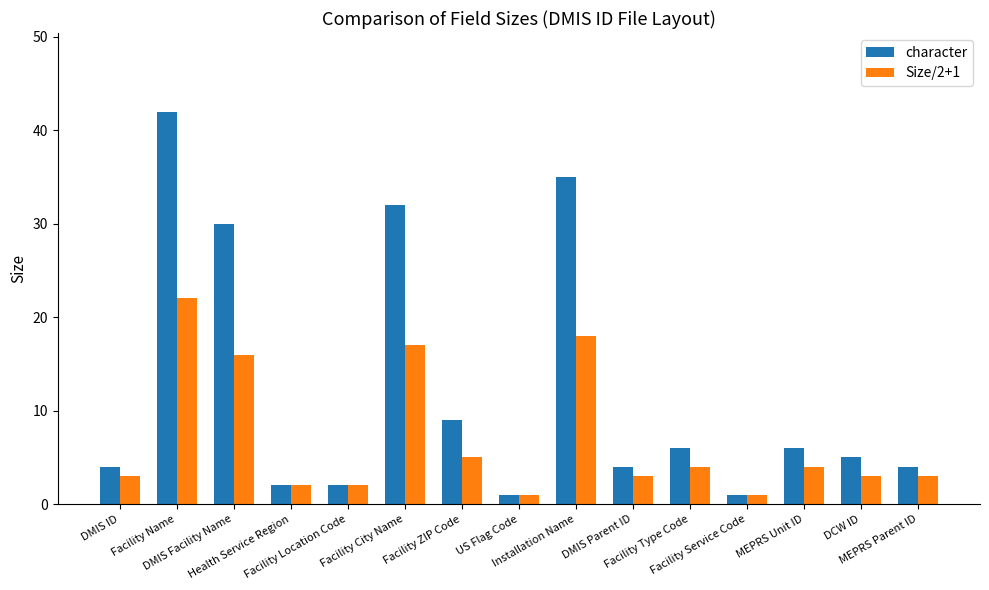

Is it true that character equals 42 at Facility Name?

True